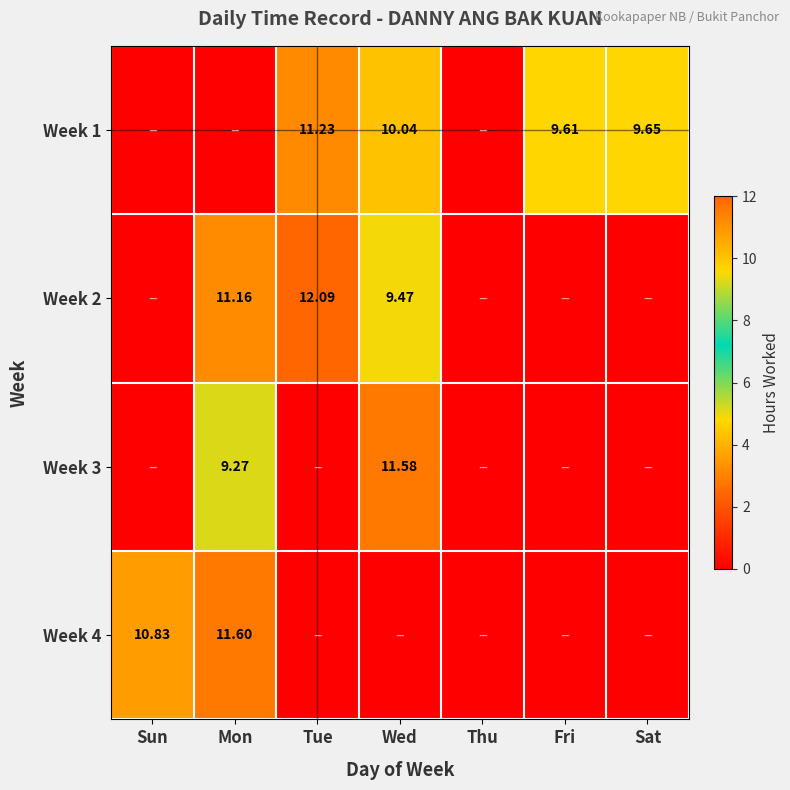

True or false: Week 2 has a value of -3.6 at Sun.

False